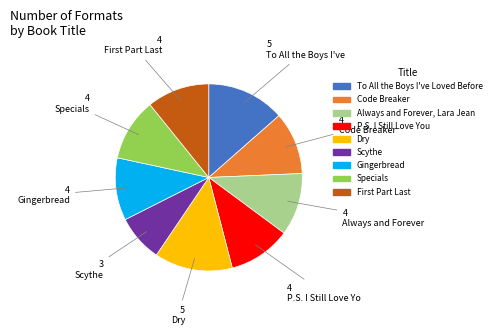

Does Gingerbread account for over 50% of the chart?

No